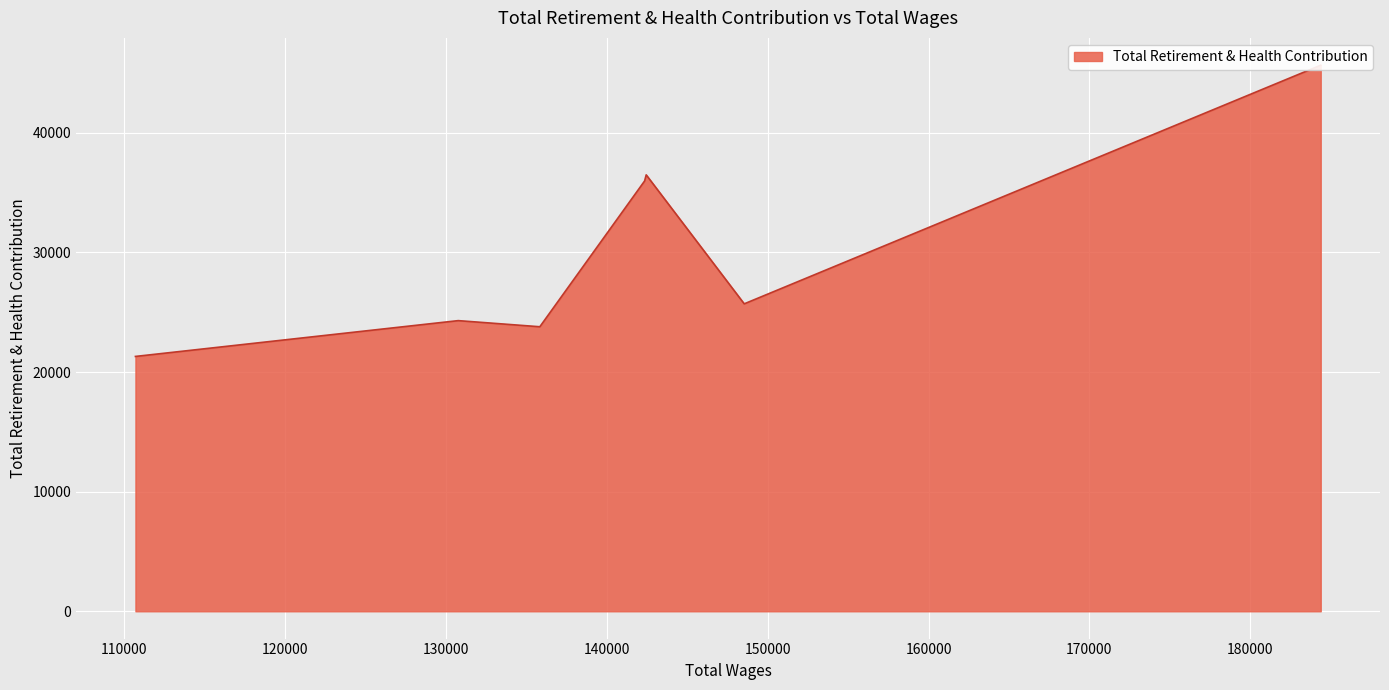

What is the label of the 4th point from the right?

142346.0